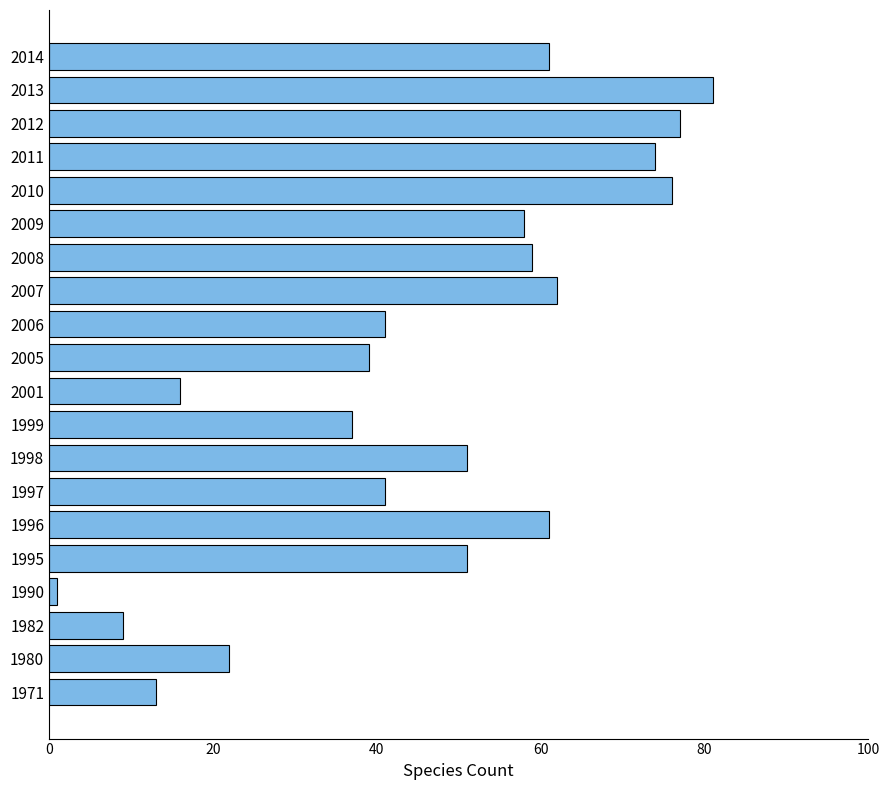

What is the sum of all values?

930